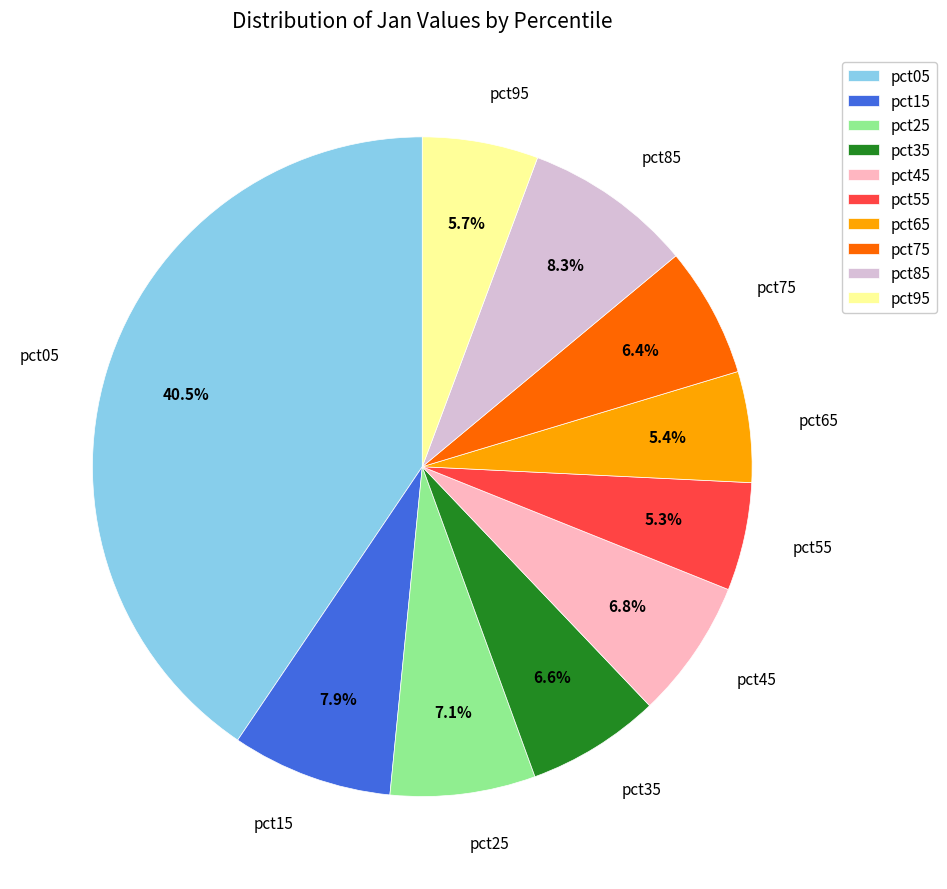

Which category has the biggest portion of the pie?

pct05